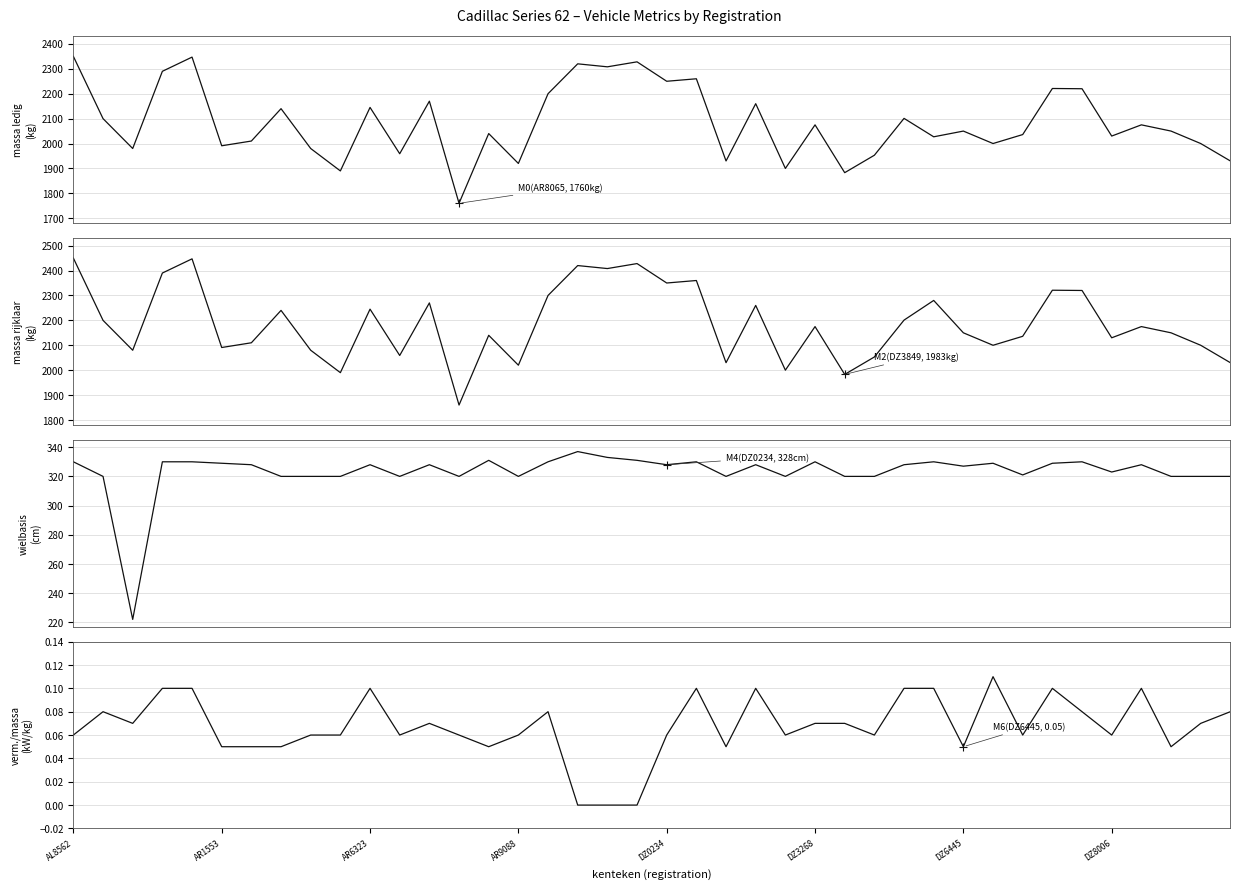

What is the spread (max minus min) of values at 24?

1999.9